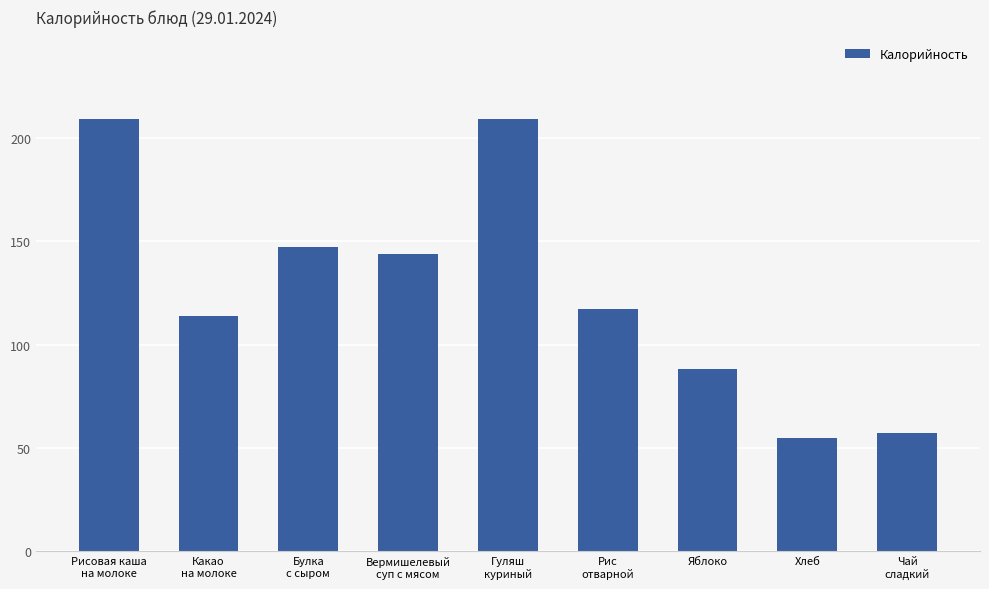

Count the number of data series in this chart.

1